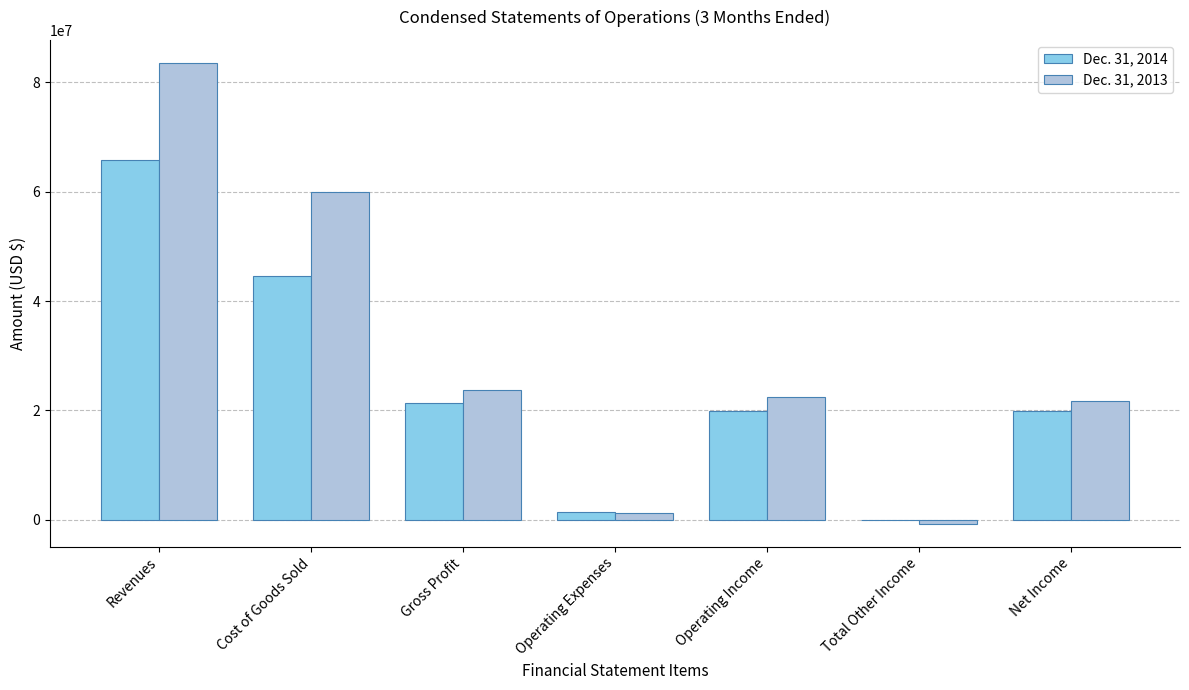

Are the bars grouped side by side (vs. stacked)?

Yes